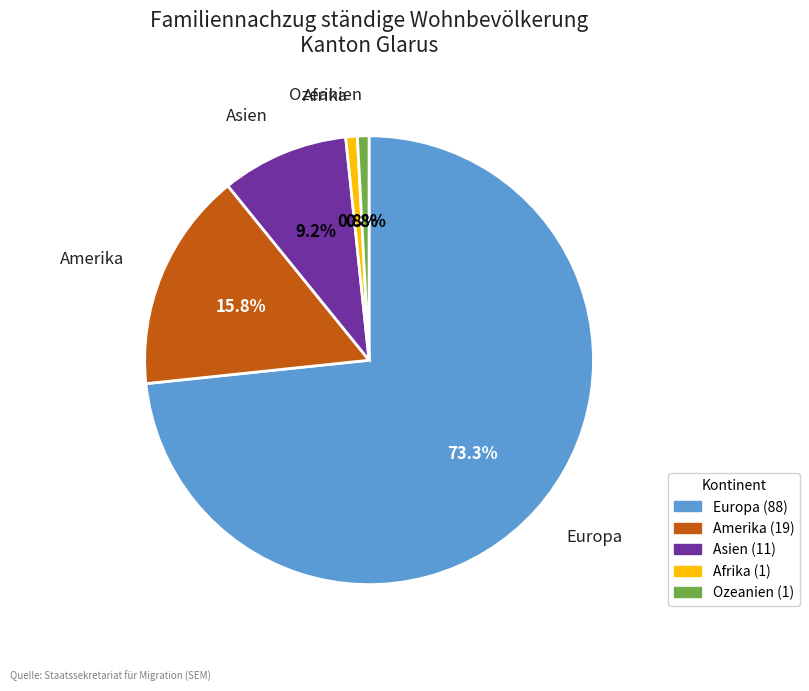

Is there any slice that represents more than half of the pie?

Yes